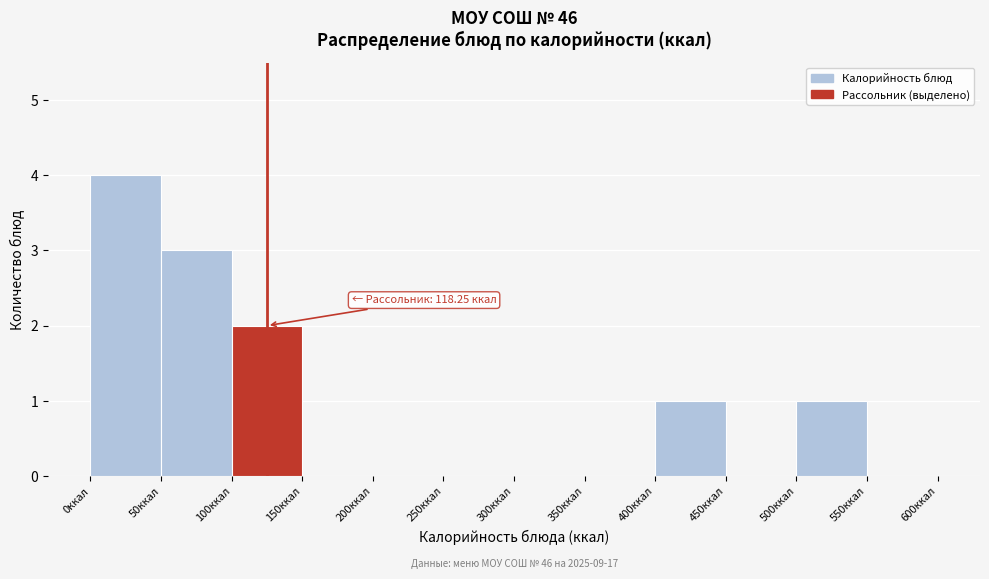

Which range on the x-axis has the tallest bar?

0 to 50